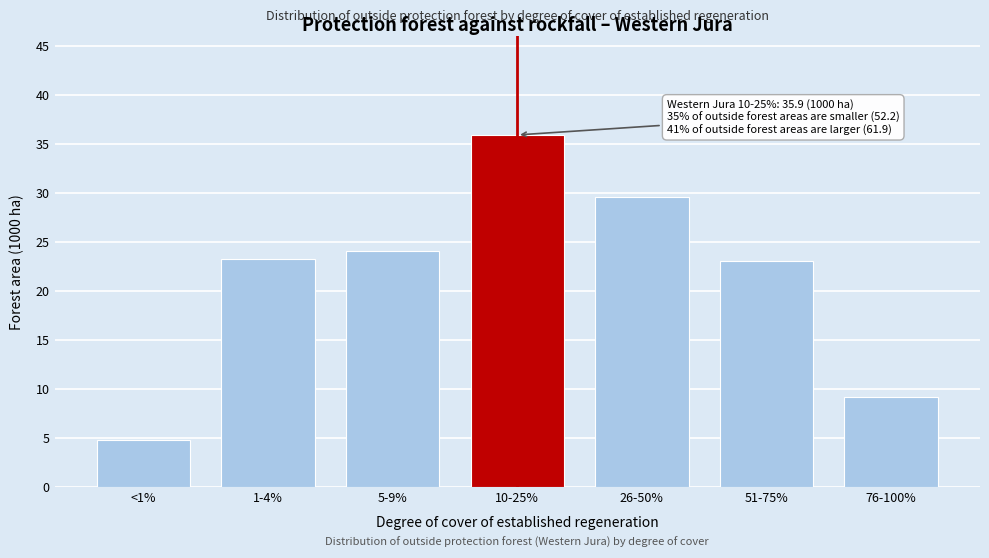

Reading left to right, transcribe all the data shown in this chart.

4.8	23.3	24.1	35.9	29.6	23.1	9.2